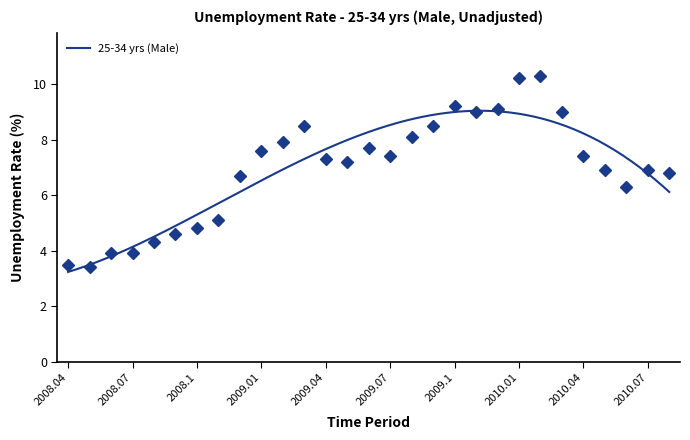

How many lines are shown in the chart?

1